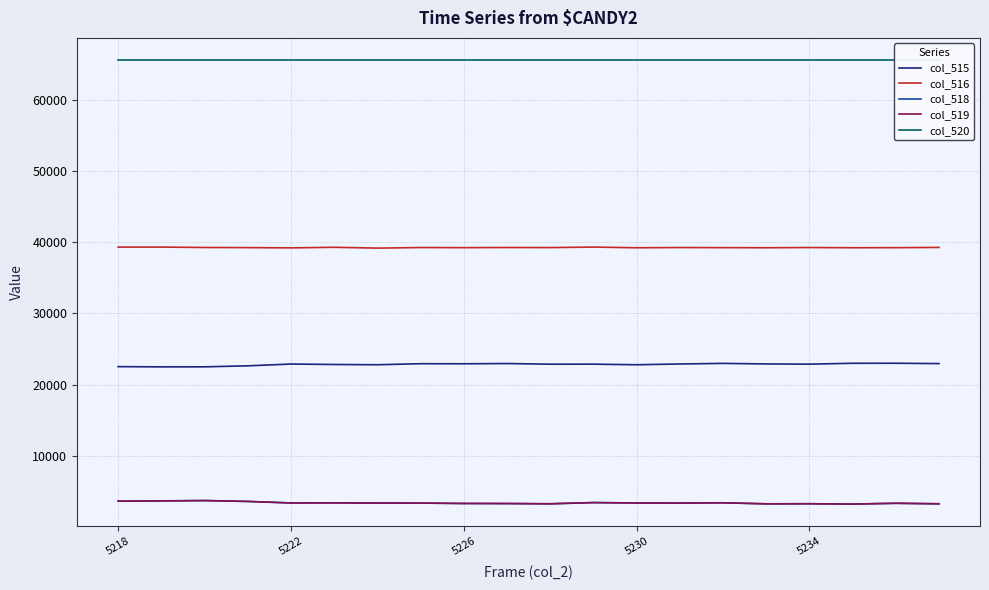

True or false: col_518 and col_516 intersect in this chart.

False